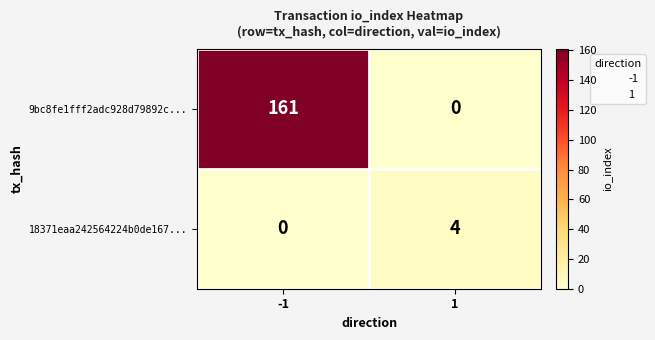

What is the highest value of the 18371eaa242564224b0de167... series?

4